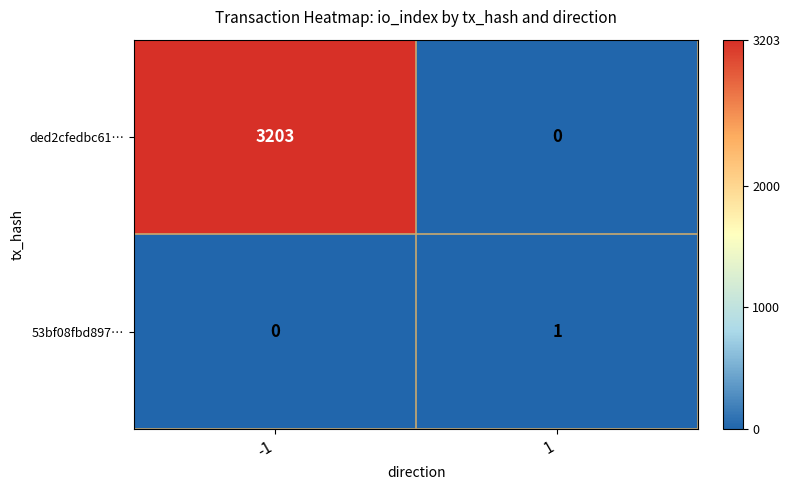

At how many categories does at least one series exceed 227?

1